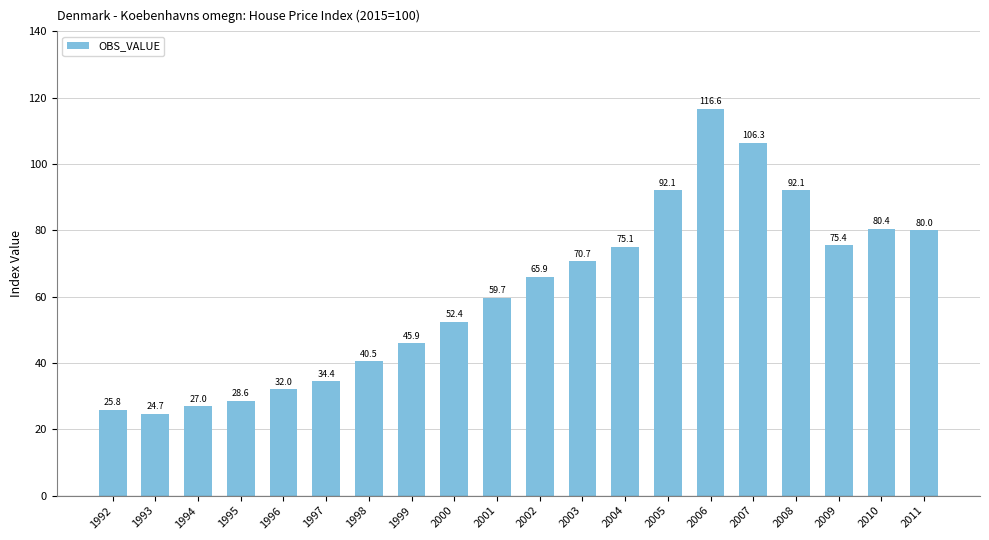

What value does the data have at 1998?

40.5